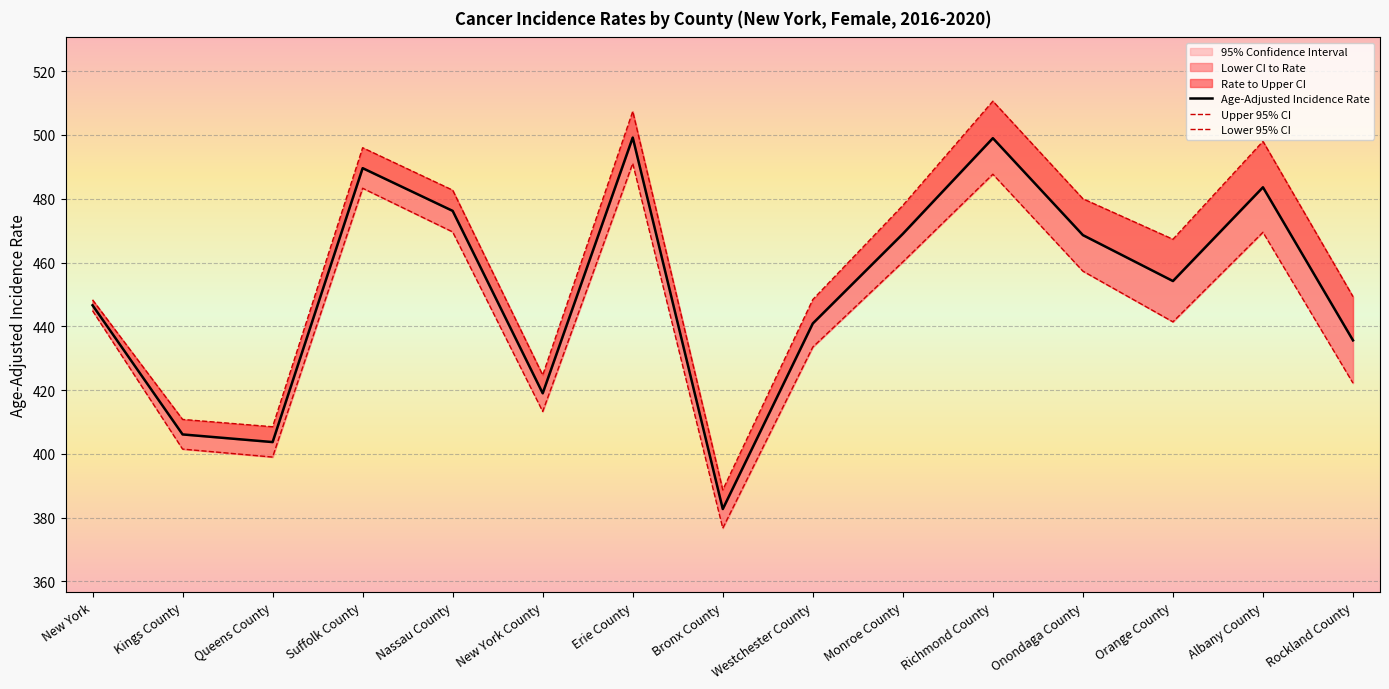

Is the value of Lower 95% CI at Suffolk County greater than the value of Upper 95% CI at New York County?

Yes